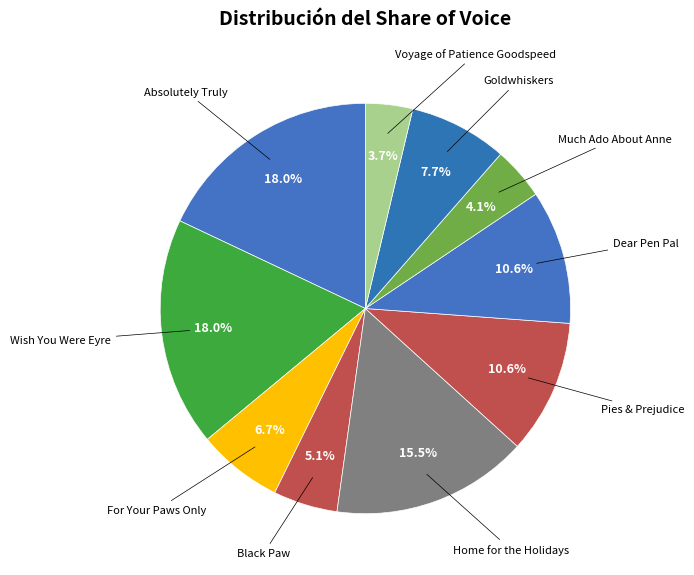

Does any single category account for the majority?

No